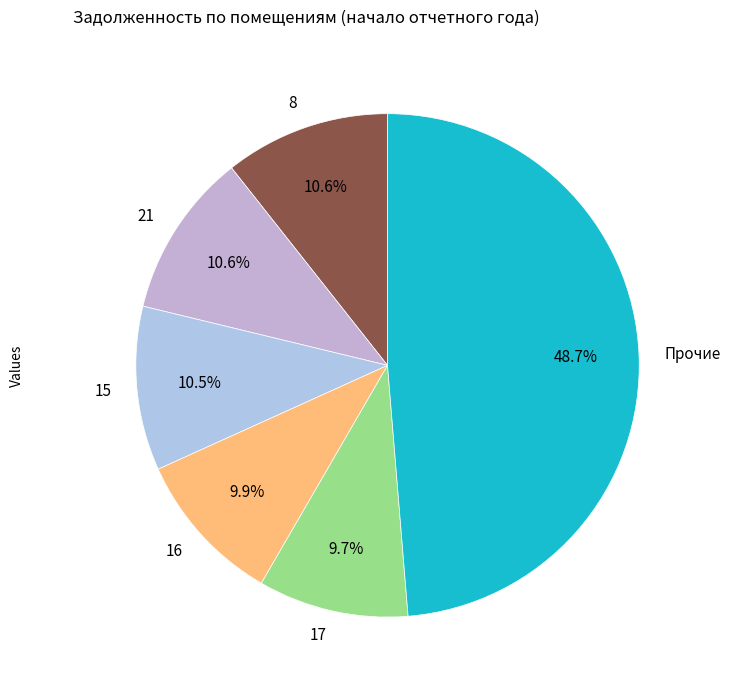

Combined, do 8 and 17 account for over 50%?

No